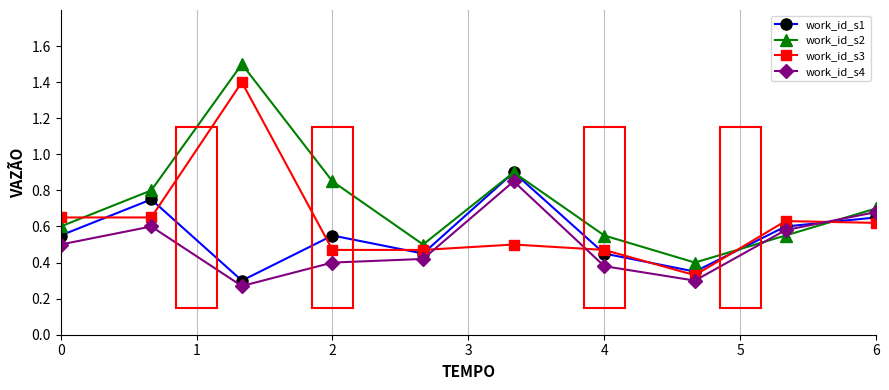

What is the greatest value displayed?

1.5